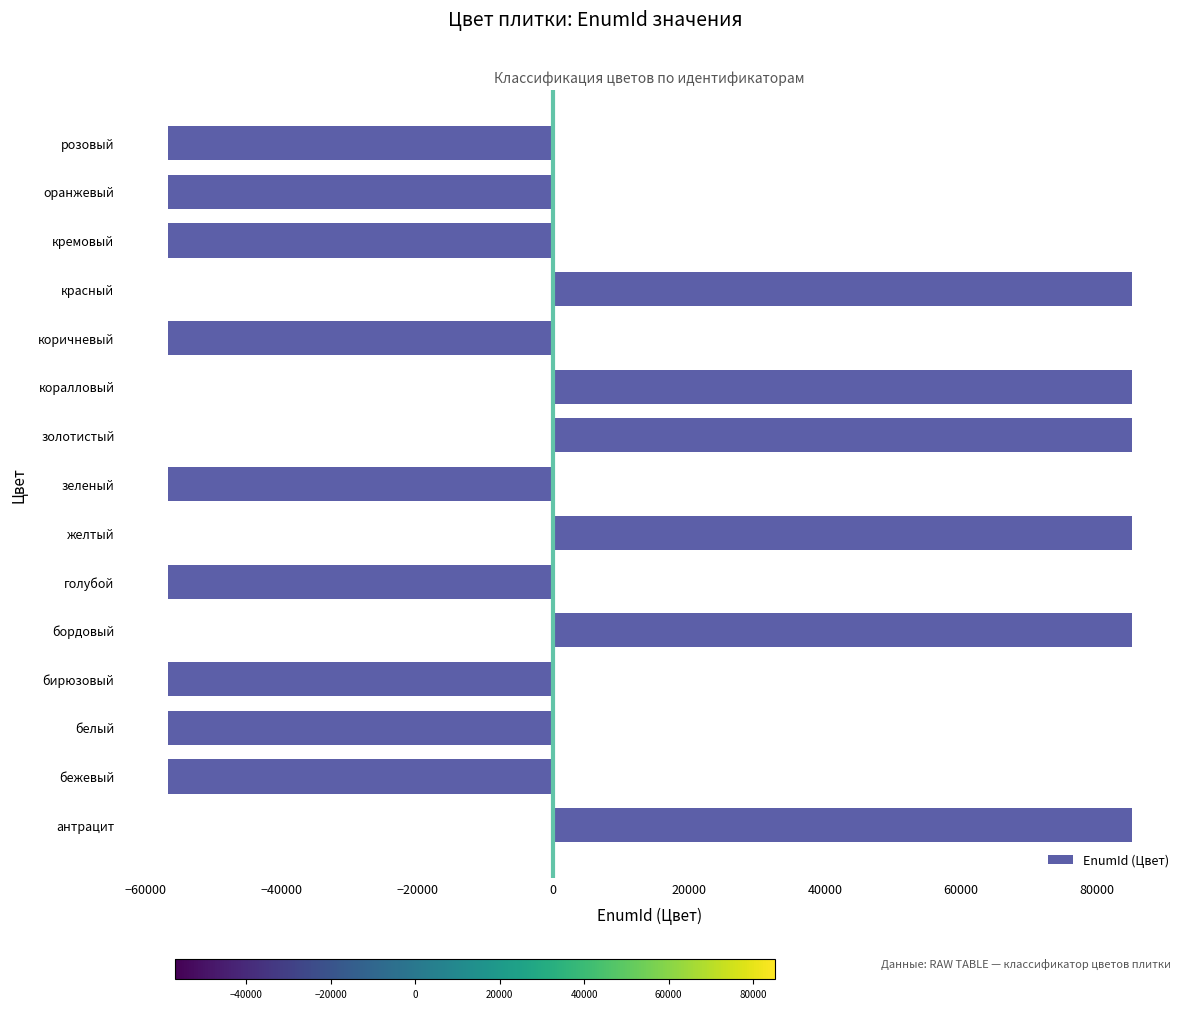

What is the difference between the second highest and minimum values?

142001.0